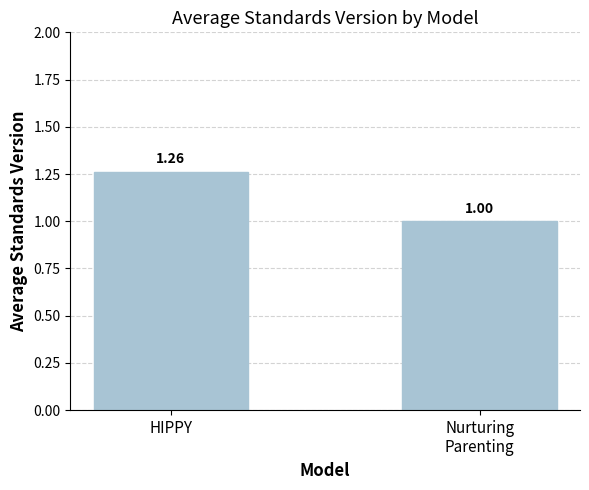

At which category does the chart reach its peak across all series?

HIPPY